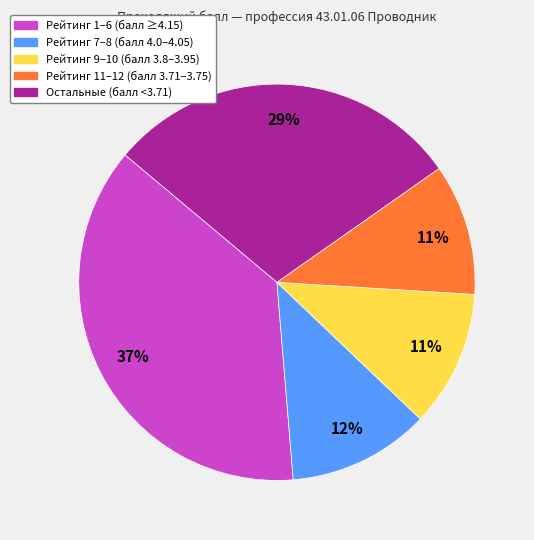

To the nearest percent, what is the average slice percentage?

20%